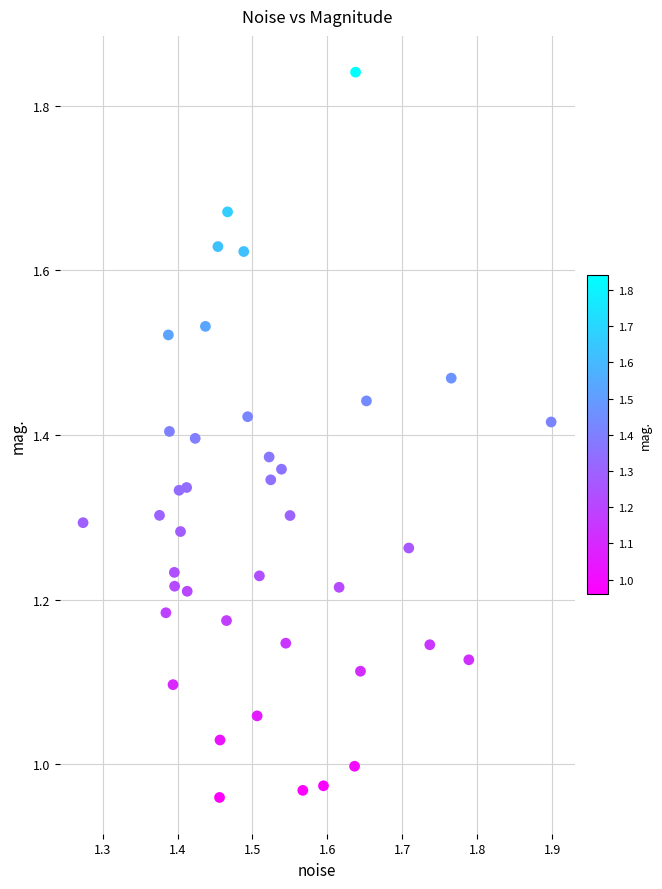

What is the range of Y values (max minus min)?

0.9